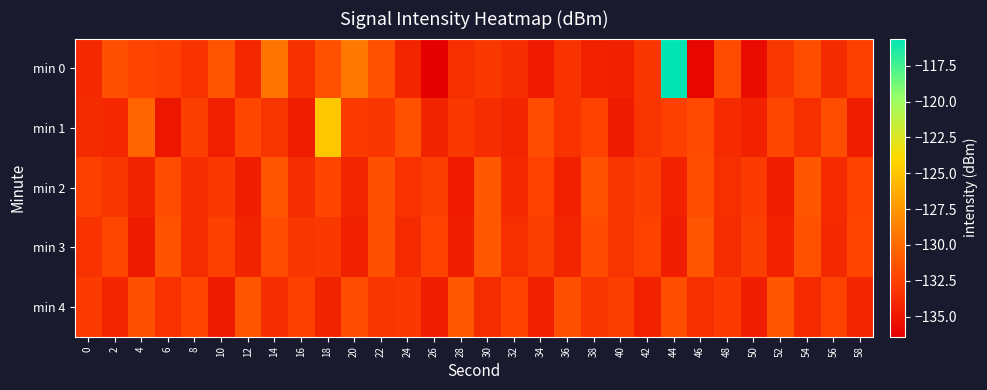

Reading right to left, what are all the values shown in this chart?

min 0: 58=-132.5	56=-133.8	54=-131.7	52=-133.0	50=-135.6	48=-131.8	46=-135.9	44=-115.6	42=-133.1	40=-134.4	38=-134.3	36=-133.3	34=-134.7	32=-133.6	30=-132.9	28=-133.5	26=-136.4	24=-134.1	22=-131.5	20=-129.2	18=-131.5	16=-133.5	14=-129.5	12=-134.0	10=-131.3	8=-133.3	6=-132.5	4=-132.3	2=-131.6	0=-133.9
min 1: 58=-134.6	56=-131.7	54=-133.5	52=-132.1	50=-134.3	48=-133.8	46=-131.9	44=-132.5	42=-133.2	40=-134.7	38=-132.4	36=-133.3	34=-131.8	32=-134.1	30=-133.6	28=-132.9	26=-134.2	24=-131.5	22=-133.1	20=-132.8	18=-124.9	16=-134.5	14=-133.2	12=-132.2	10=-134.5	8=-132.6	6=-135.0	4=-130.4	2=-134.0	0=-133.7
min 2: 58=-132.4	56=-133.8	54=-131.2	52=-134.6	50=-132.8	48=-133.5	46=-131.7	44=-134.3	42=-132.6	40=-133.2	38=-131.5	36=-134.4	34=-132.3	32=-133.9	30=-131.1	28=-134.8	26=-132.7	24=-133.4	22=-131.6	20=-134.1	18=-132.2	16=-133.7	14=-131.3	12=-134.5	10=-132.9	8=-133.6	6=-131.8	4=-134.2	2=-133.1	0=-132.5
min 3: 58=-132.2	56=-133.9	54=-131.5	52=-134.3	50=-132.6	48=-133.7	46=-131.3	44=-134.6	42=-132.4	40=-133.2	38=-131.9	36=-134.1	34=-132.7	32=-133.5	30=-131.1	28=-134.5	26=-132.3	24=-133.8	22=-131.6	20=-134.4	18=-132.9	16=-133.1	14=-131.8	12=-134.2	10=-132.5	8=-133.6	6=-131.4	4=-134.7	2=-132.1	0=-133.3
min 4: 58=-134.1	56=-132.4	54=-133.8	52=-131.2	50=-134.6	48=-132.8	46=-133.5	44=-131.7	42=-134.3	40=-132.6	38=-133.2	36=-131.6	34=-134.4	32=-132.3	30=-133.7	28=-131.1	26=-134.5	24=-132.9	22=-133.1	20=-131.8	18=-134.2	16=-132.5	14=-133.6	12=-131.3	10=-134.7	8=-132.2	6=-133.4	4=-131.6	2=-134.1	0=-132.8